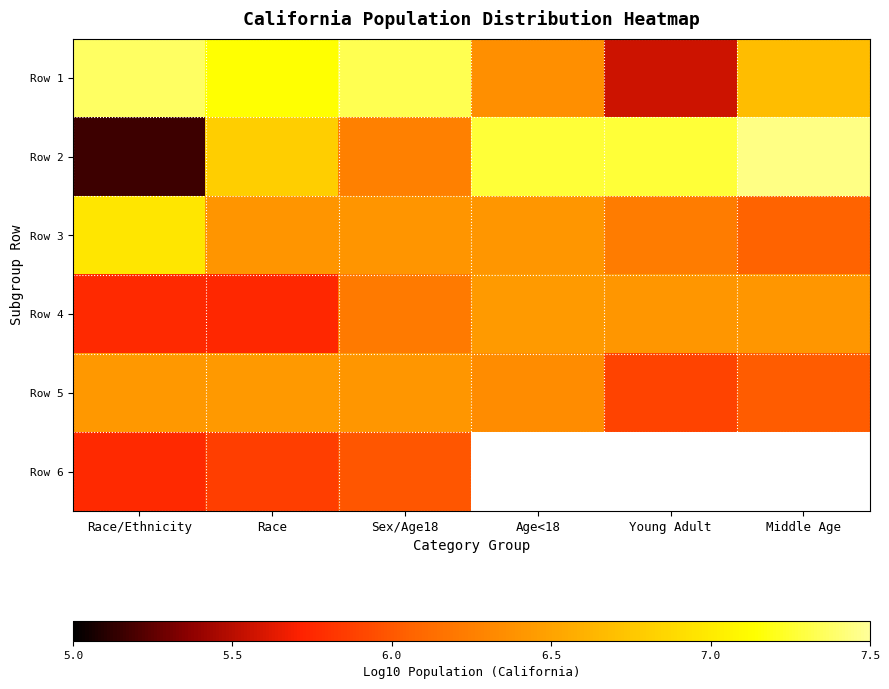

What is the difference between the highest and lowest values at Race?

1.4